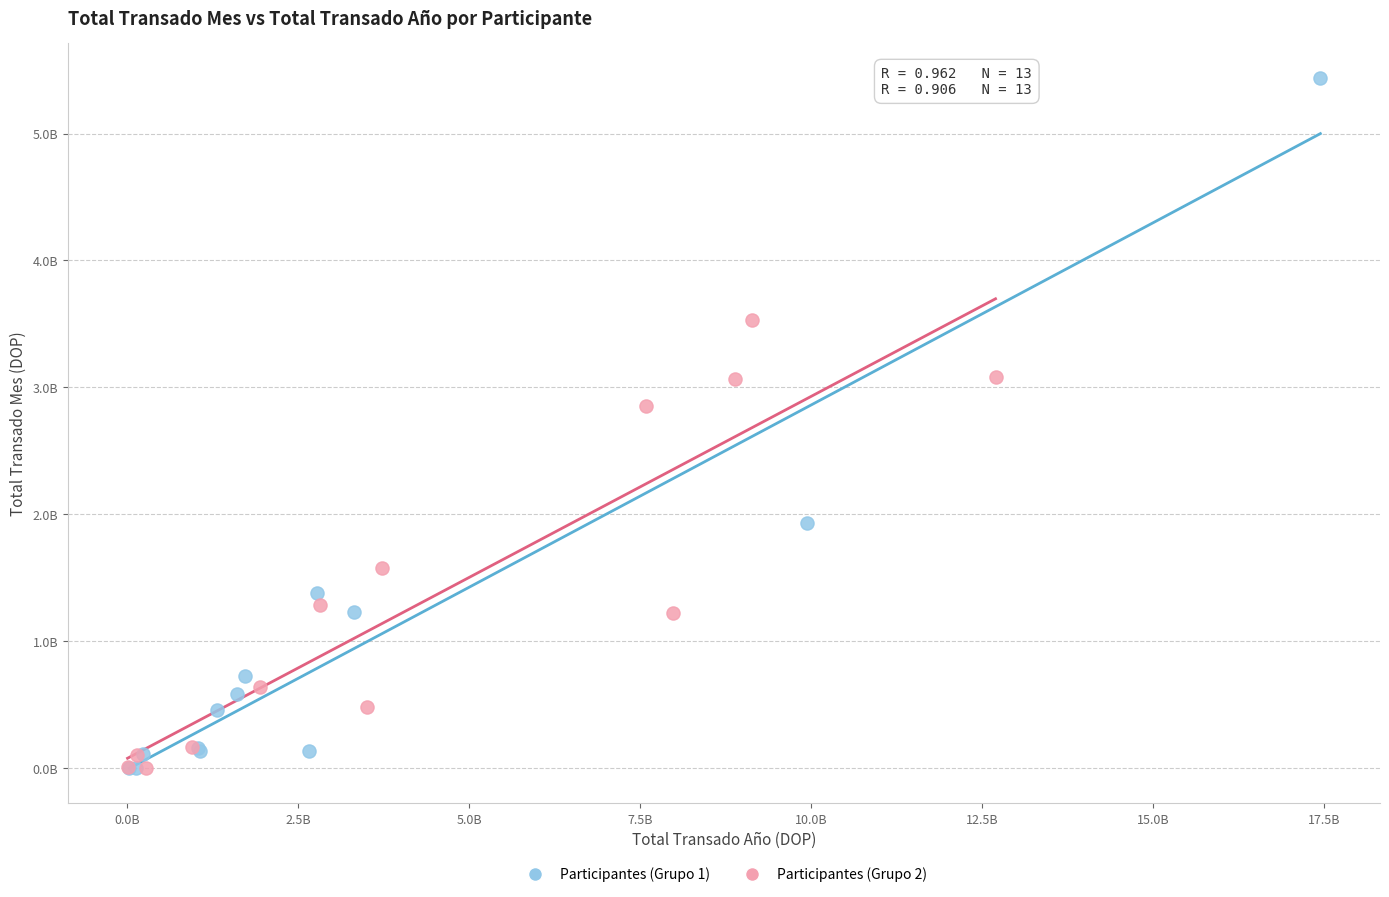

What are all the series names shown in the legend?

Participantes (Grupo 1), Participantes (Grupo 2)